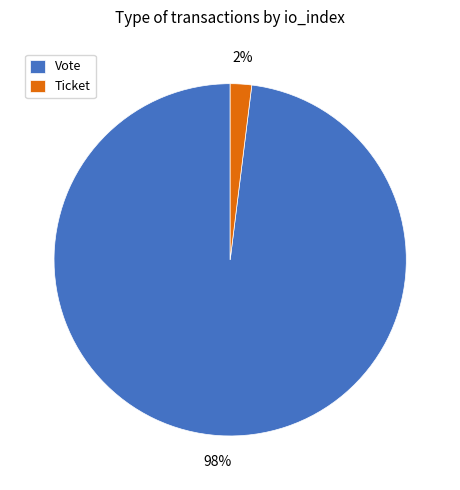

Is there a majority slice in this chart?

Yes